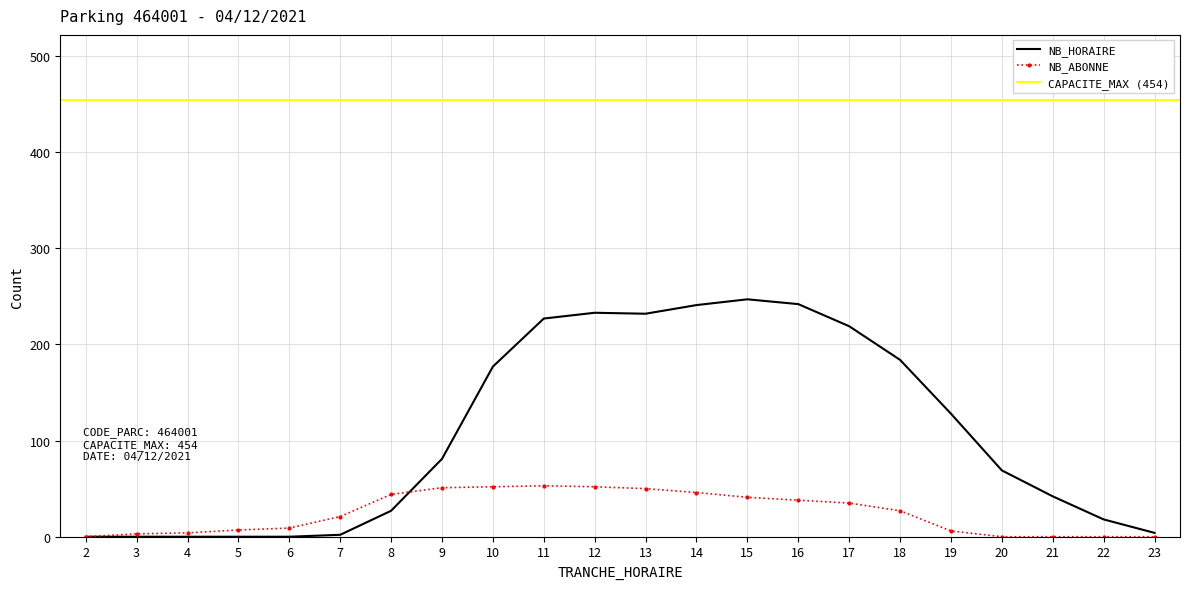

At which category does NB_ABONNE reach its first local peak?

11